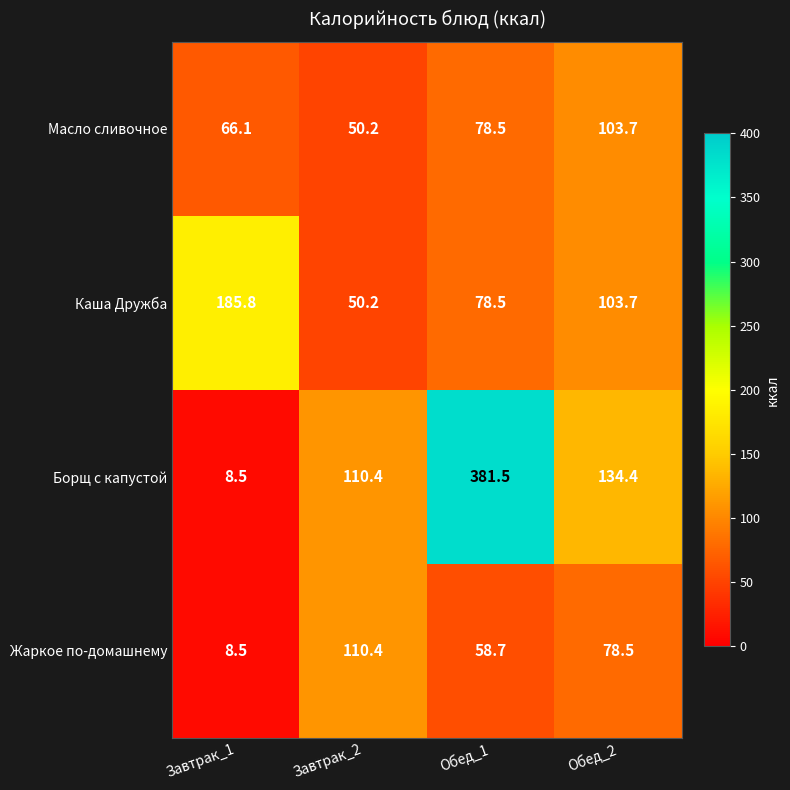

At which category is the sum across all series the highest?

Обед_1